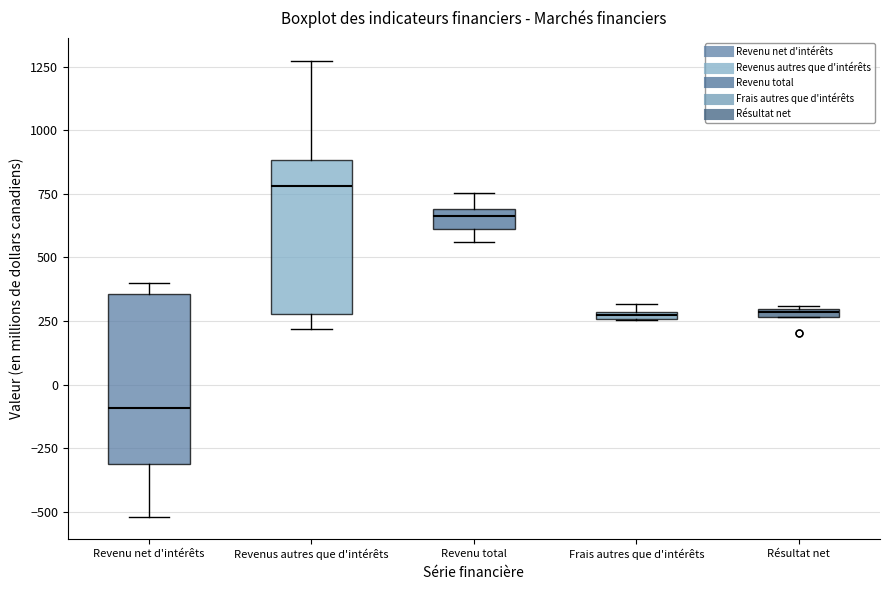

Where is the upper edge of the box for Frais autres que d'intérêts on the y-axis? The values are not printed on the chart, so give them approximately, as read against the axis.

300